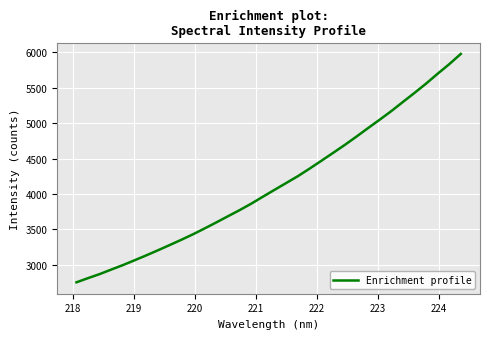

What is the difference between the maximum and minimum values?

3227.1